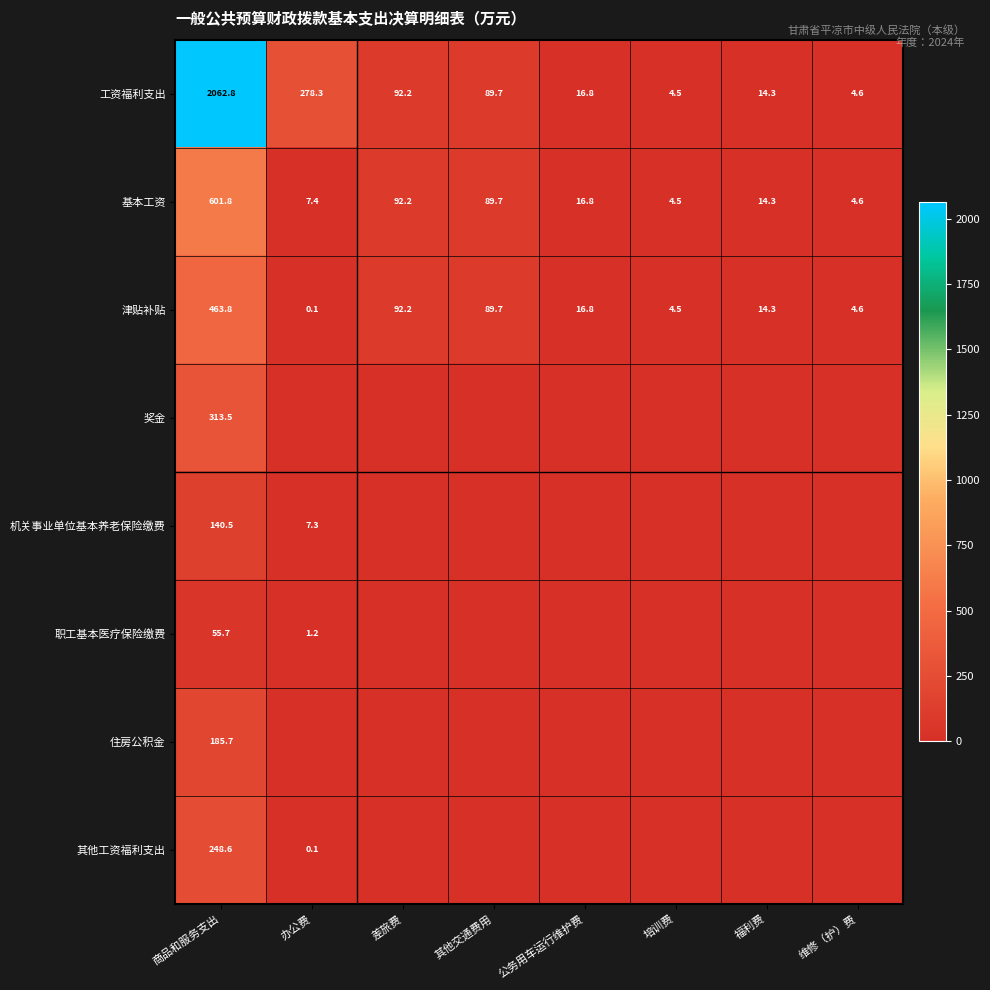

What is the total value across all series at 商品和服务支出?

4072.4